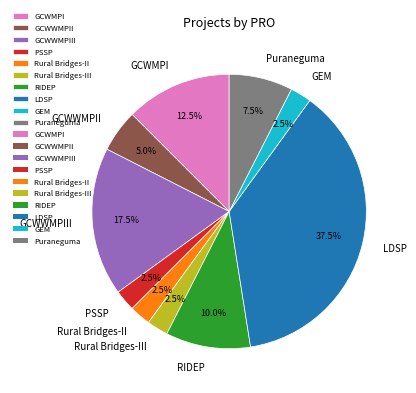

True or false: Rural Bridges-III accounts for 10% of the total.

False